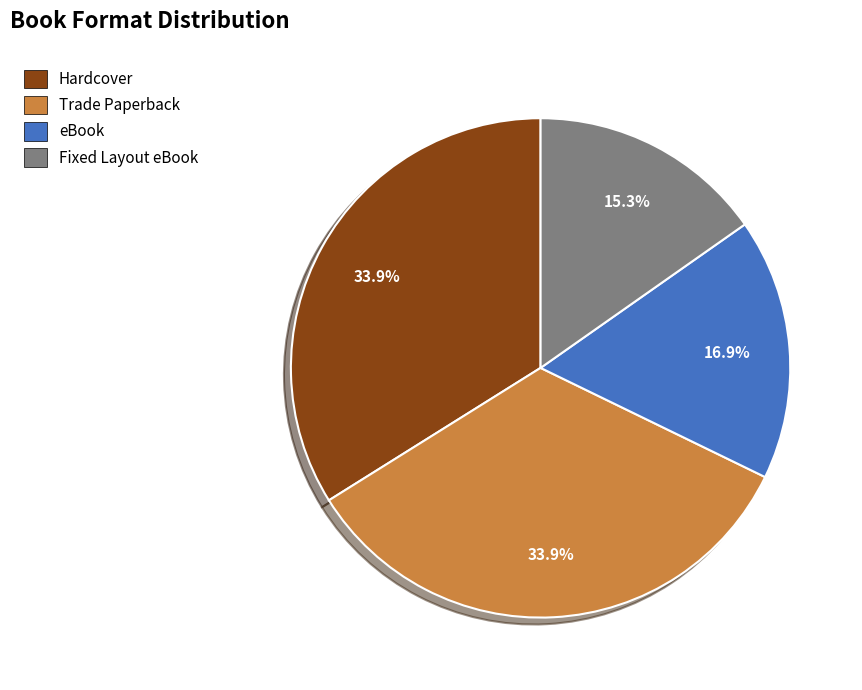

What is the total percentage of Fixed Layout eBook and Trade Paperback?

49.2%